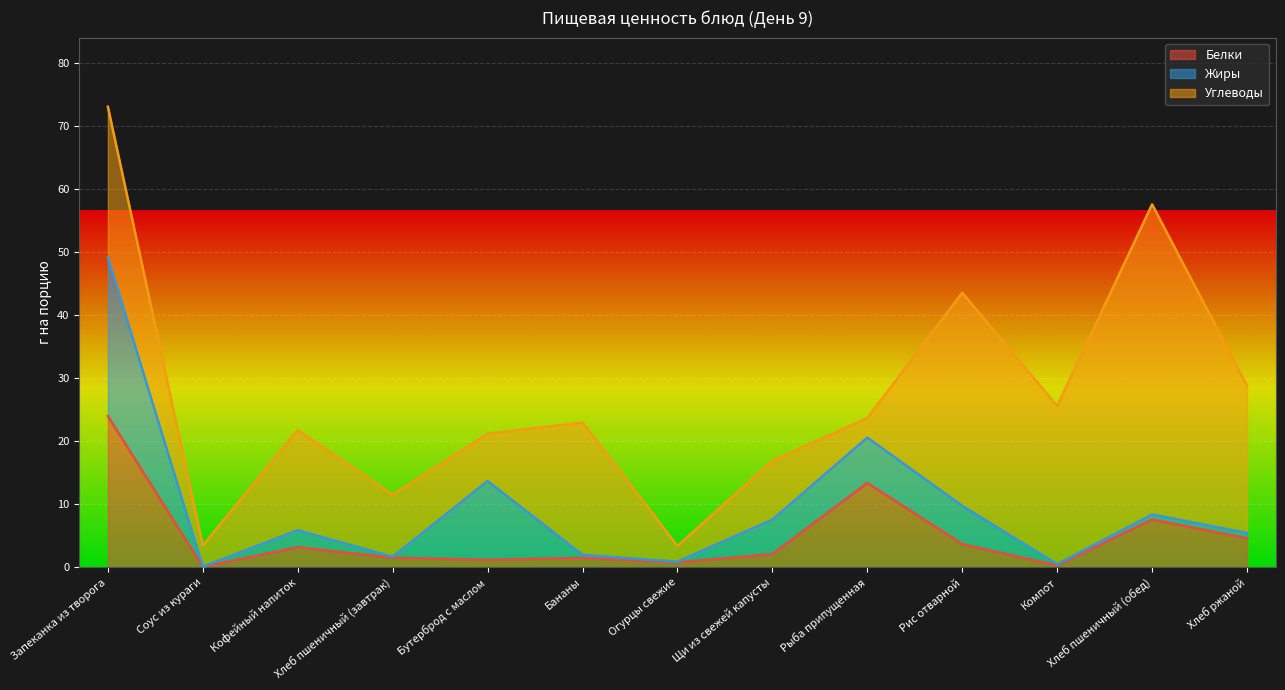

Which series changed the most between Кофейный напиток and Хлеб пшеничный (обед)?

Углеводы